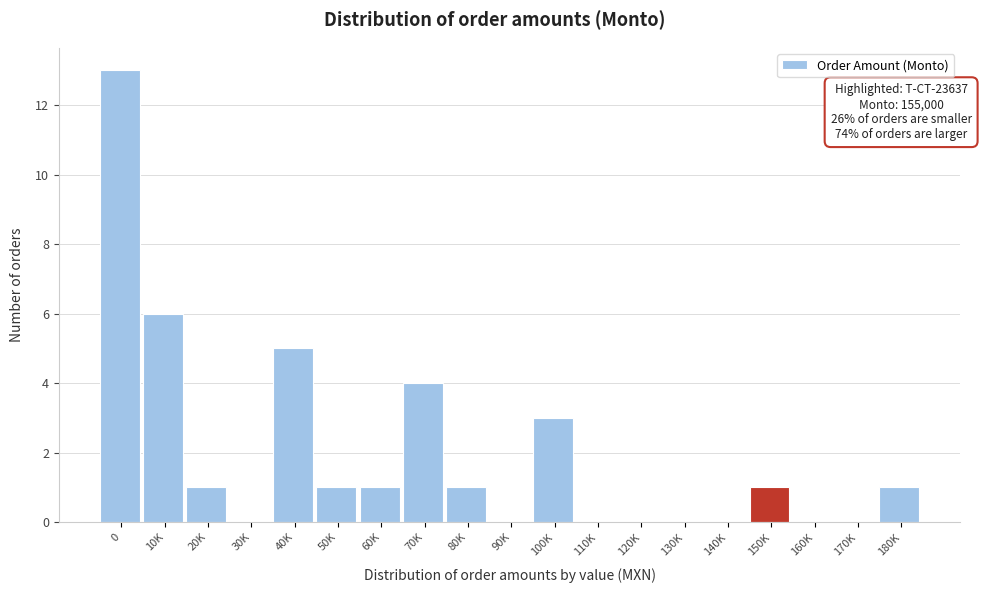

Reading left to right, transcribe all the data shown in this chart.

0=13	10K=6	20K=1	30K=0	40K=5	50K=1	60K=1	70K=4	80K=1	90K=0	100K=3	110K=0	120K=0	130K=0	140K=0	150K=1	160K=0	170K=0	180K=1